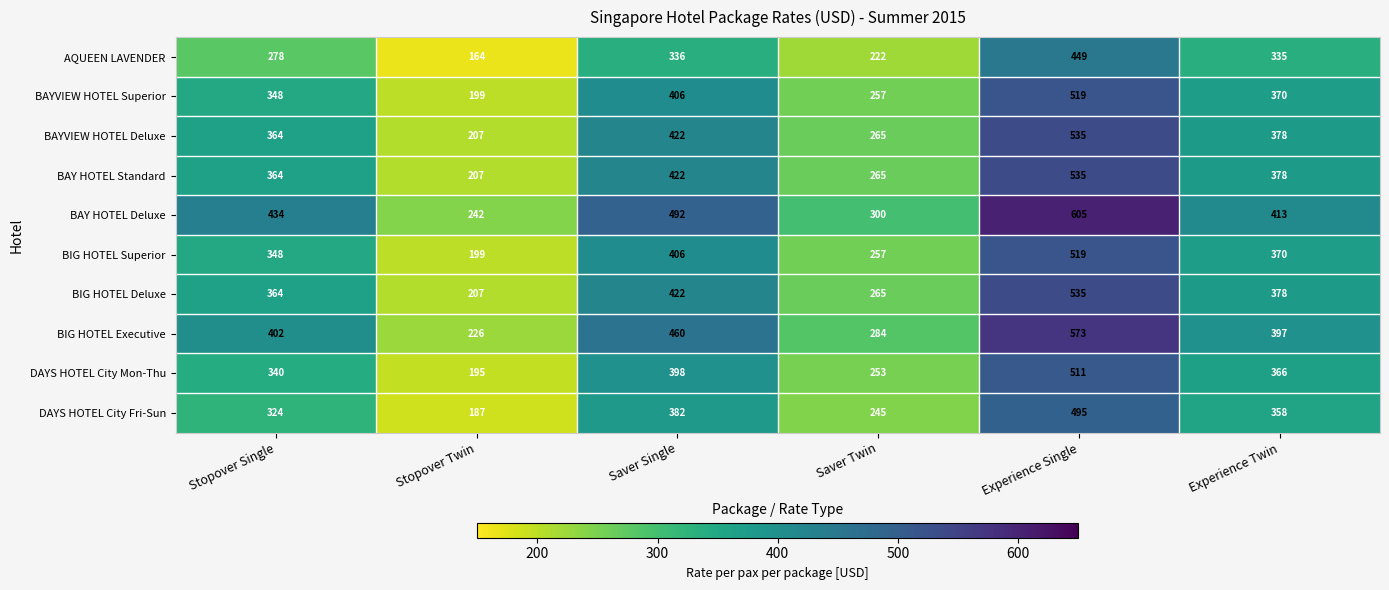

Which series has the largest range (max minus min)?

BAY HOTEL Deluxe